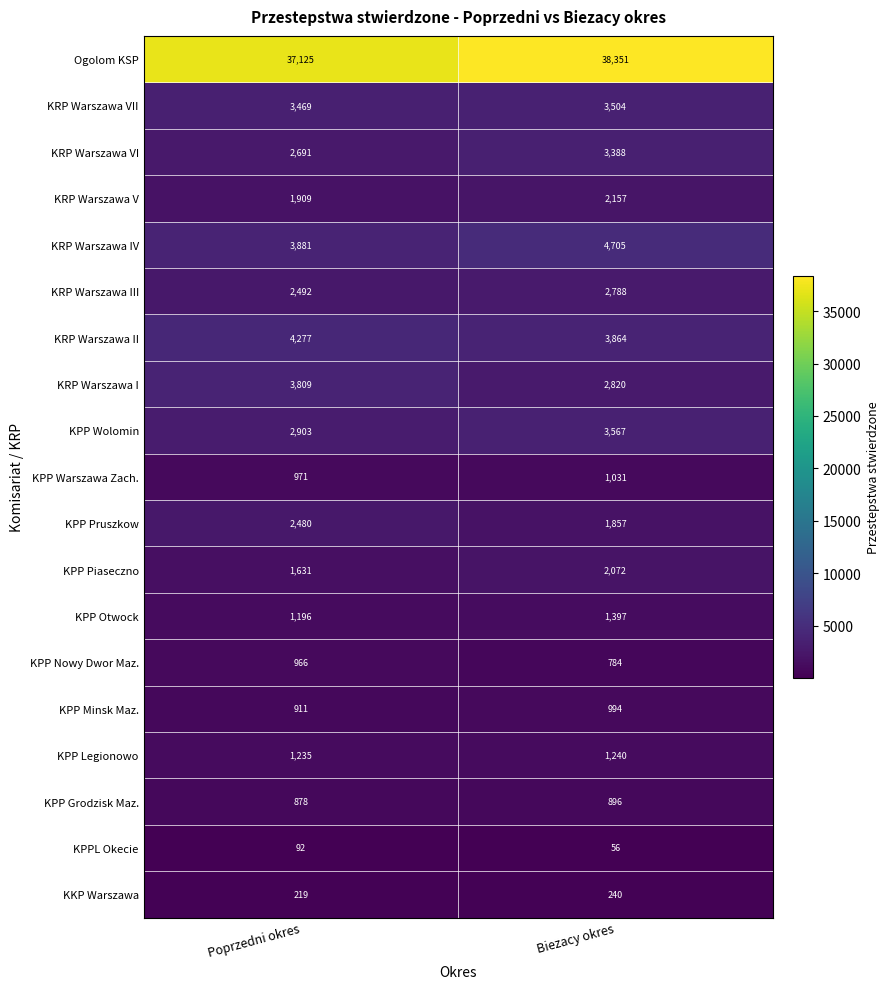

Which category has the highest value across all series?

Biezacy okres